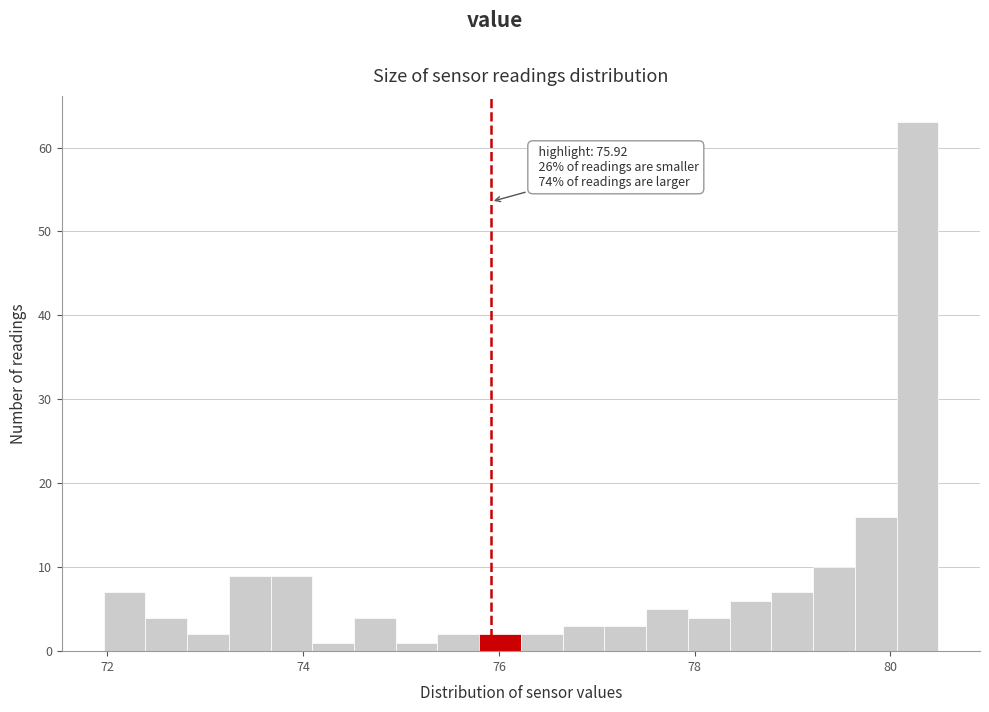

Around what value on the x-axis is the tallest bar? Give the approximate position of its centre, as read against the axis.

80.2